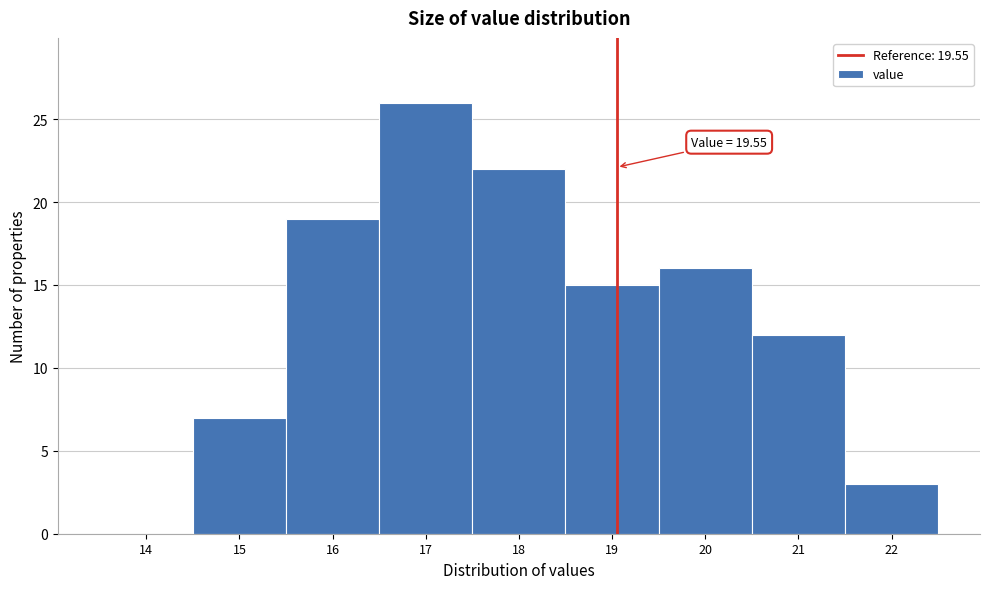

Reading left to right, extract all data points from this chart.

14=0	15=7	16=19	17=26	18=22	19=15	20=16	21=12	22=3